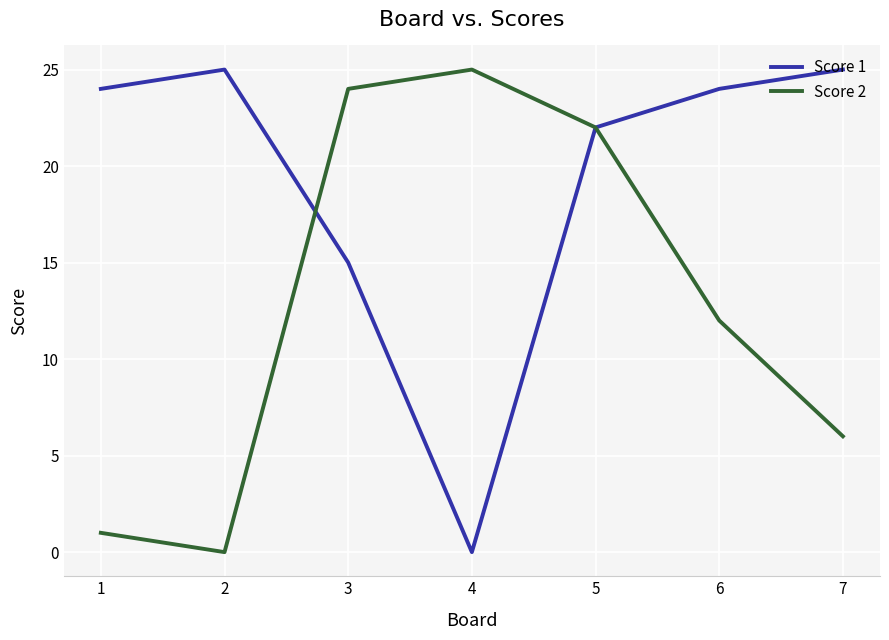

Reading right to left, transcribe all the data shown in this chart.

Score 1: 25	24	22	0	15	25	24
Score 2: 6	12	22	25	24	0	1